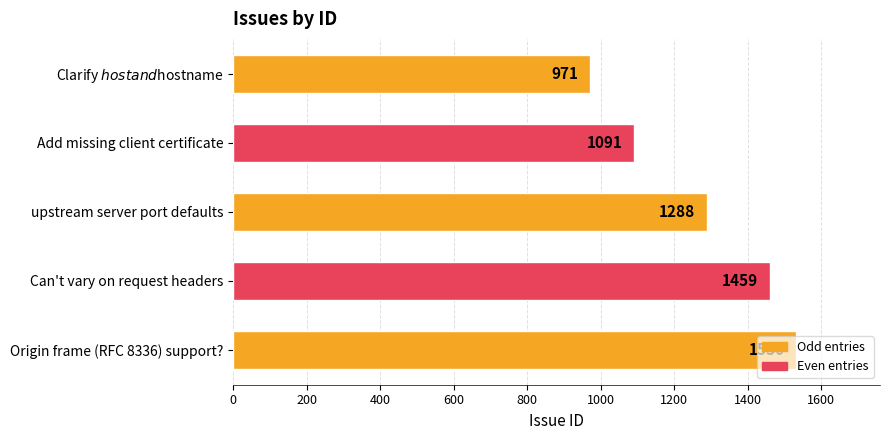

Is it true that the value at upstream server port defaults is 1288?

True